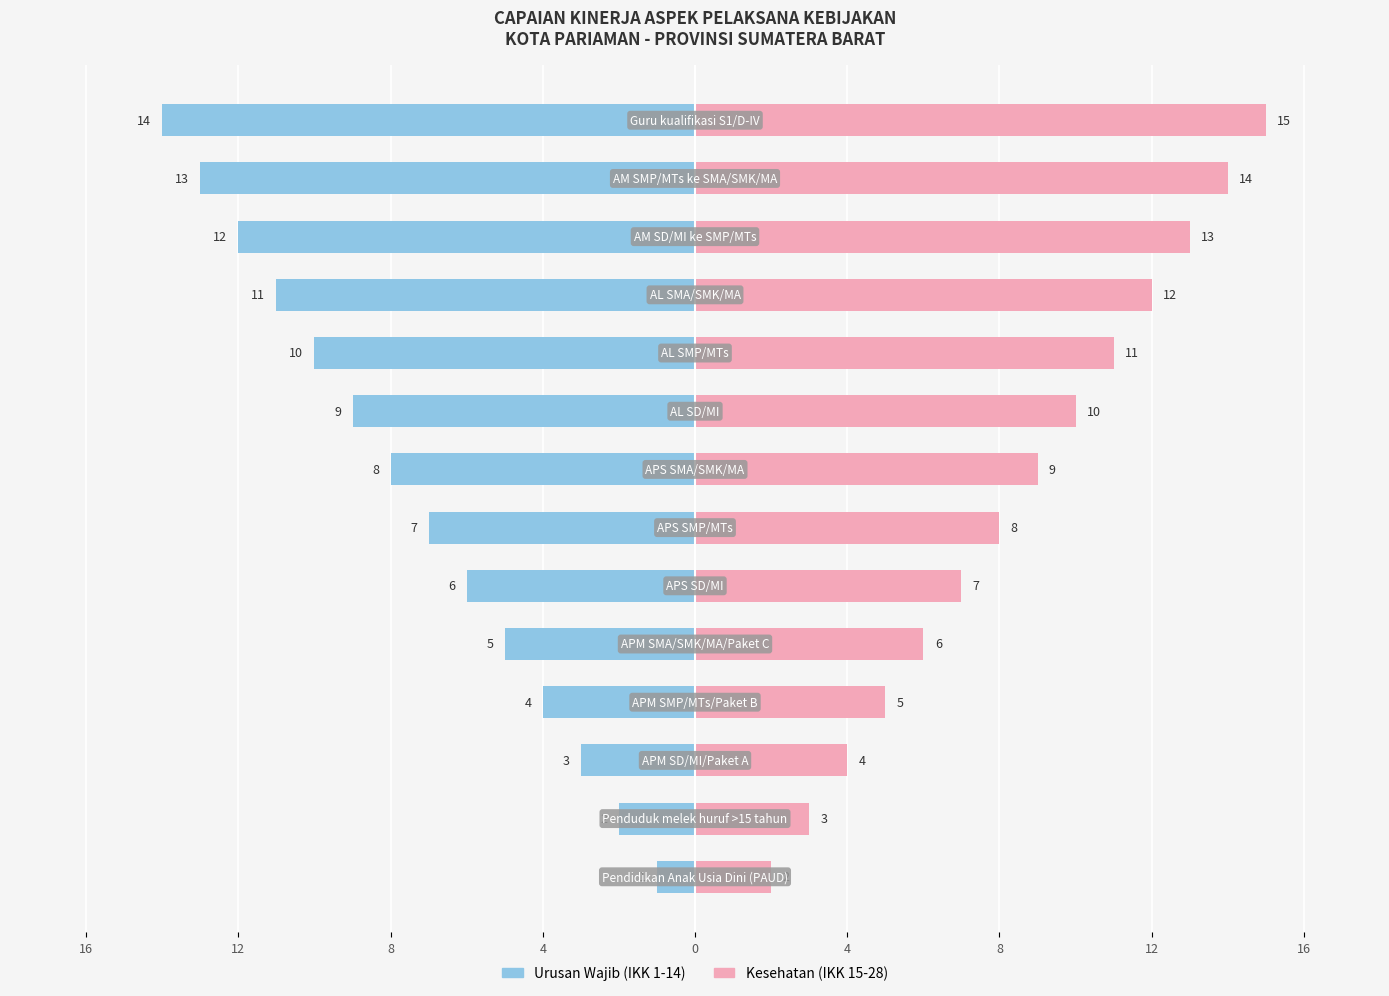

What is the minimum value for Kesehatan?

2